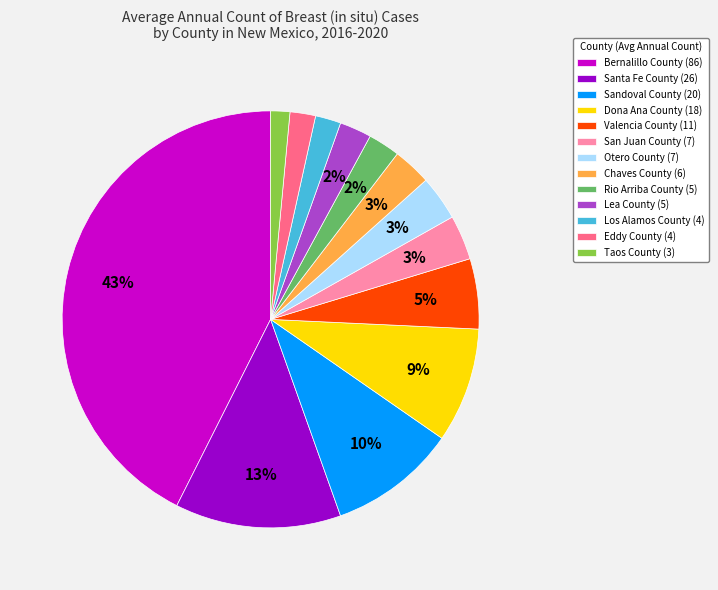

Is there a majority slice in this chart?

No